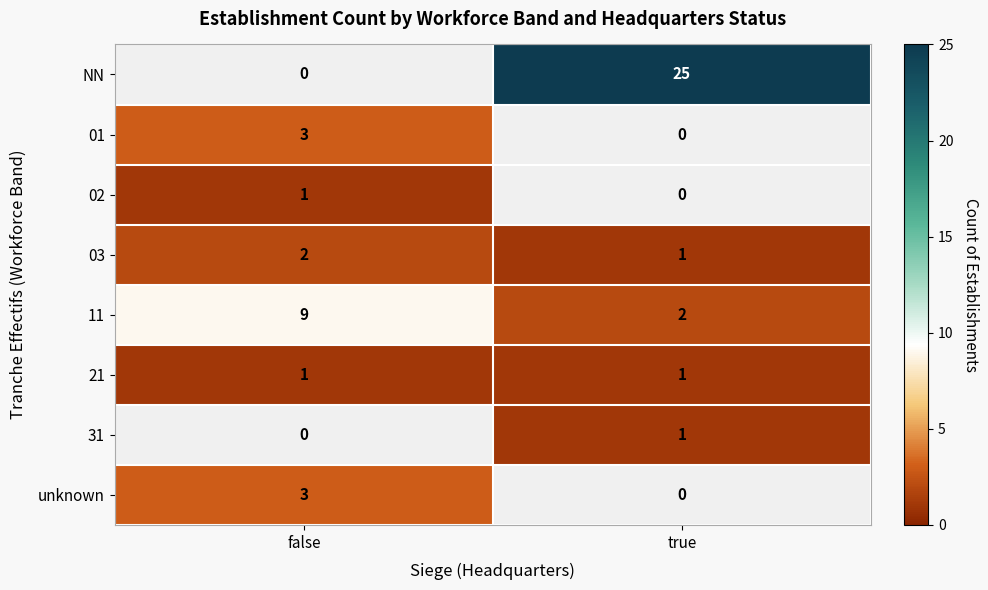

List the labels in order of 03 value, smallest first.

true, false